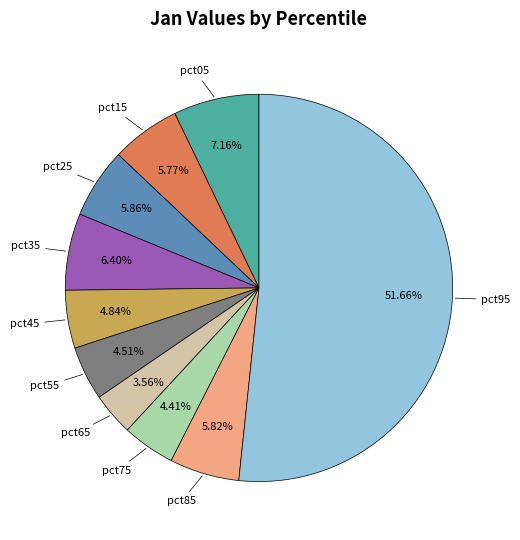

Count the number of slices in the pie.

10